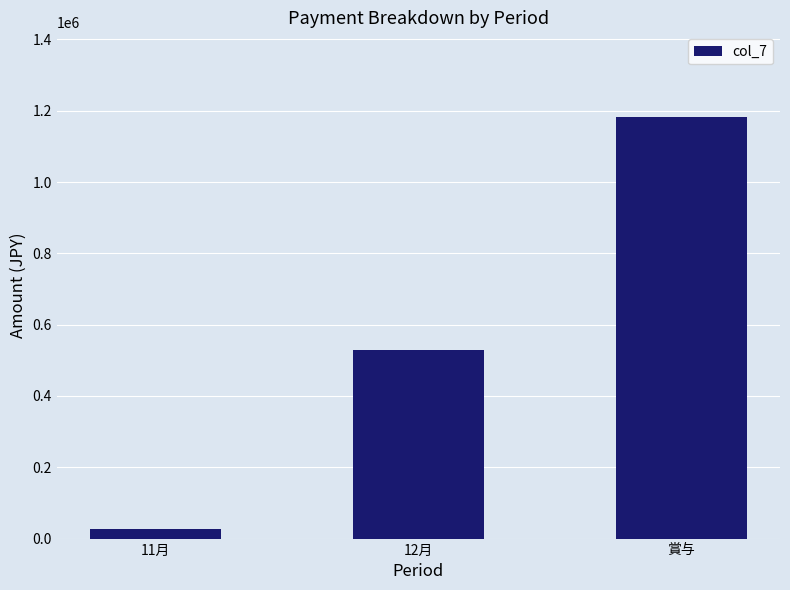

Where is the data nearest to the value 604815?

12月